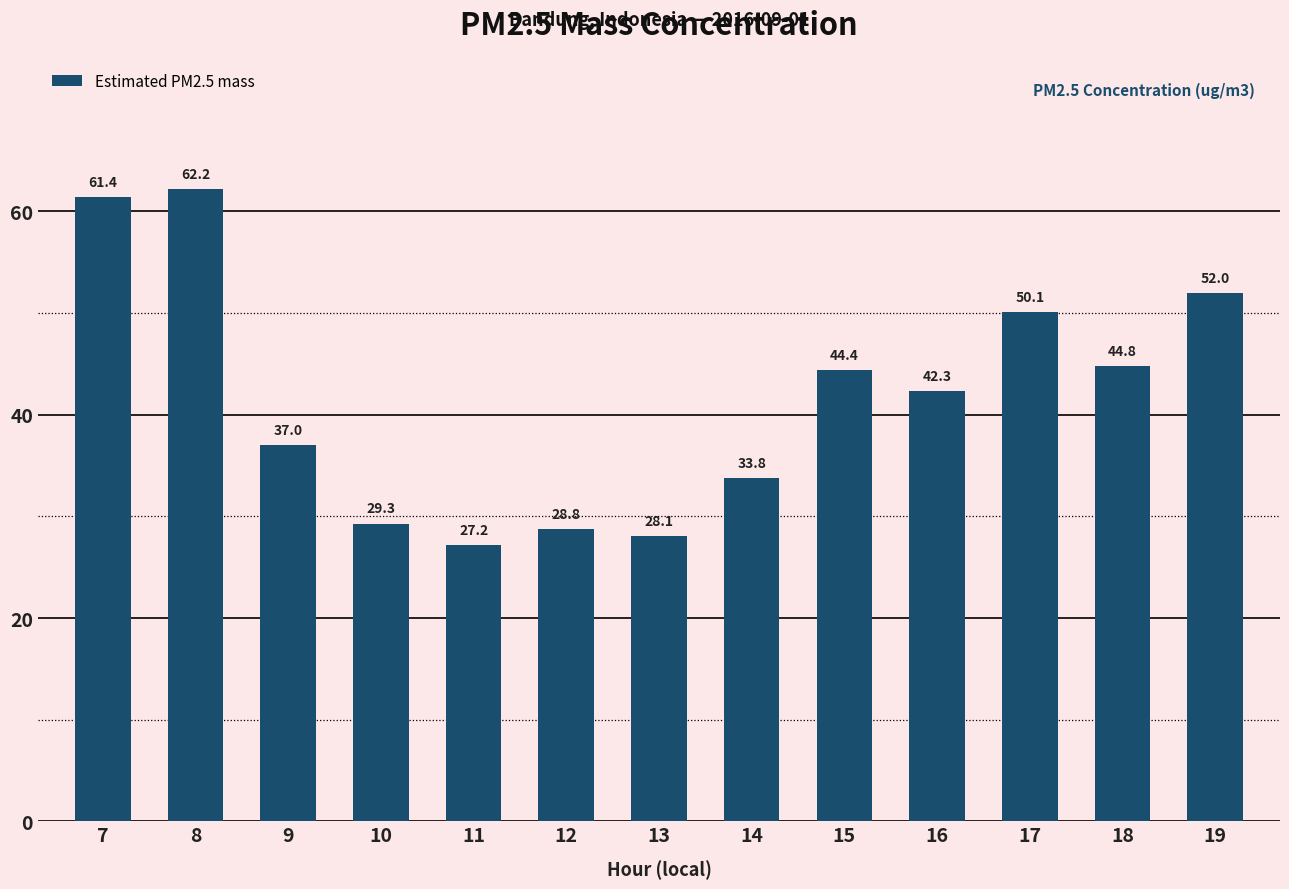

How many values exceed 42?

7